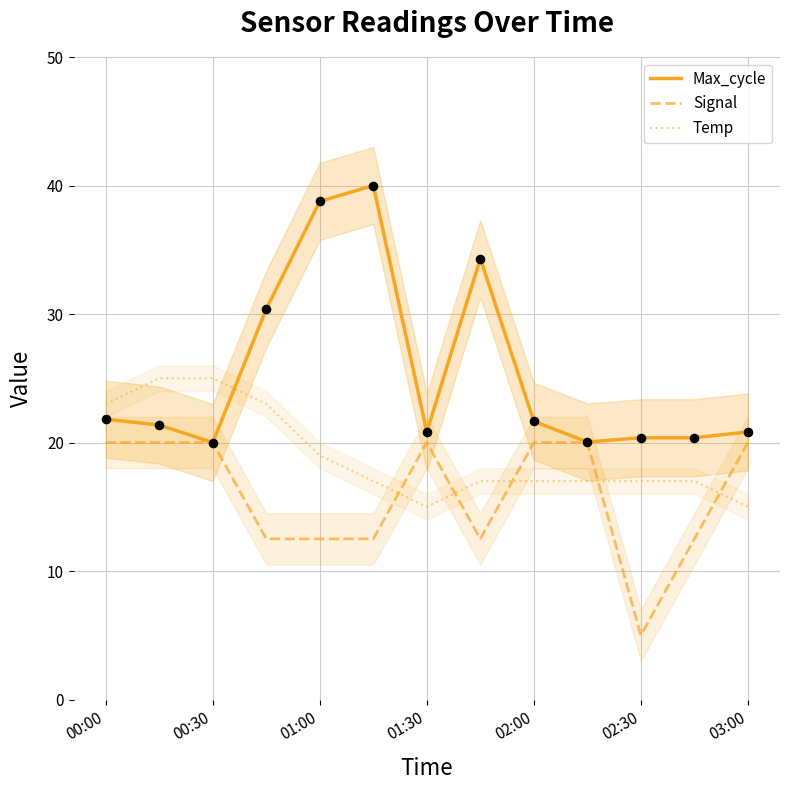

Which series contains the lowest Y value?

Signal